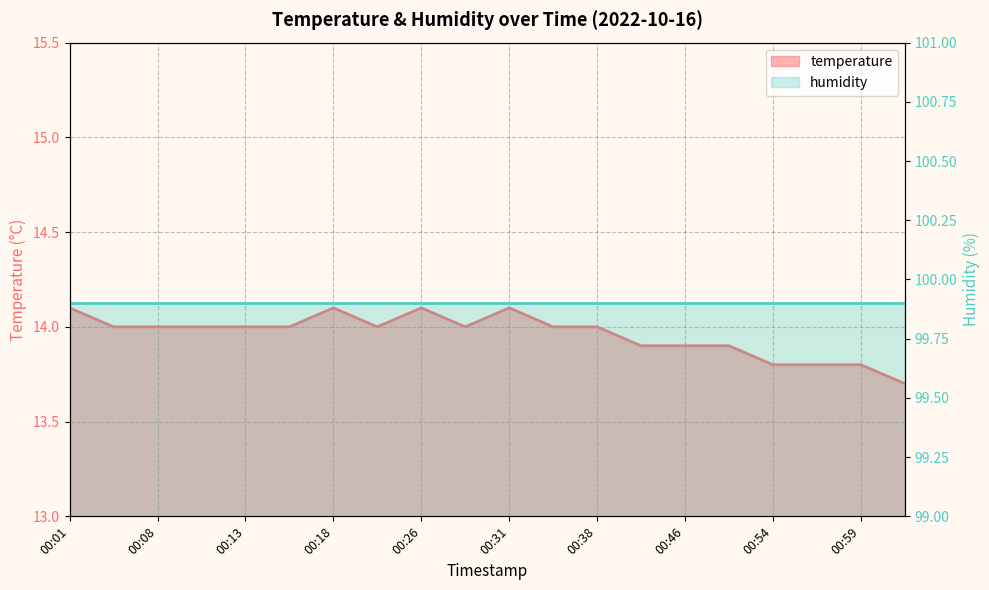

Reading right to left, list all the values displayed in this chart.

01:01=13.7	00:59=13.8	00:56=13.8	00:54=13.8	00:49=13.9	00:46=13.9	00:43=13.9	00:38=14.0	00:36=14.0	00:31=14.1	00:28=14.0	00:26=14.1	00:24=14.0	00:18=14.1	00:16=14.0	00:13=14.0	00:11=14.0	00:08=14.0	00:06=14.0	00:01=14.1